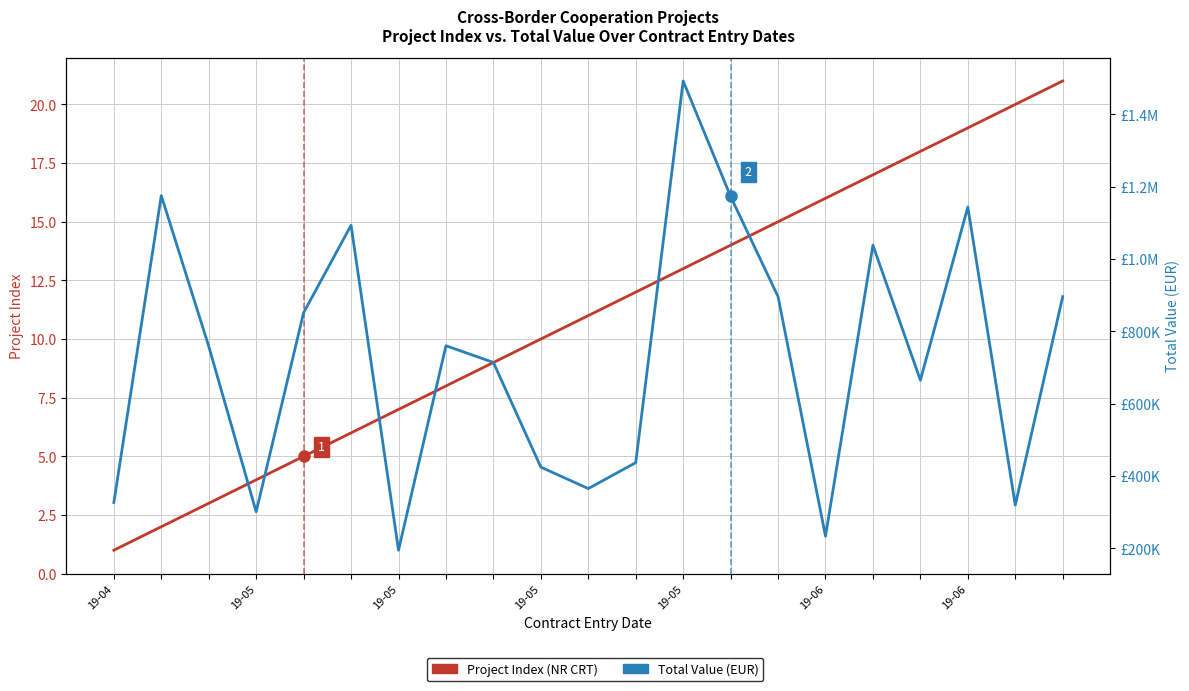

What is the spread (max minus min) of values at 11?

437191.2